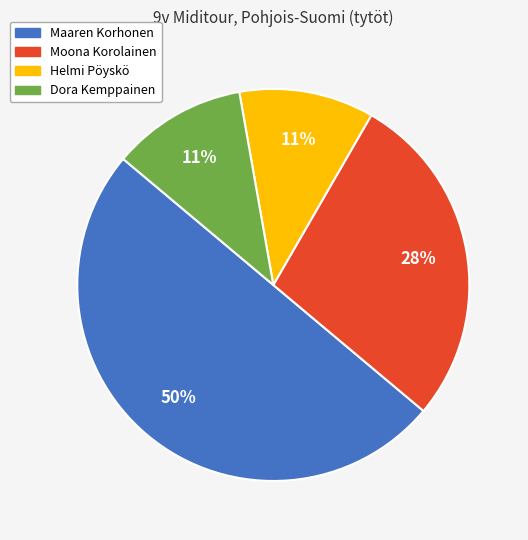

Which slice is the largest?

Maaren Korhonen